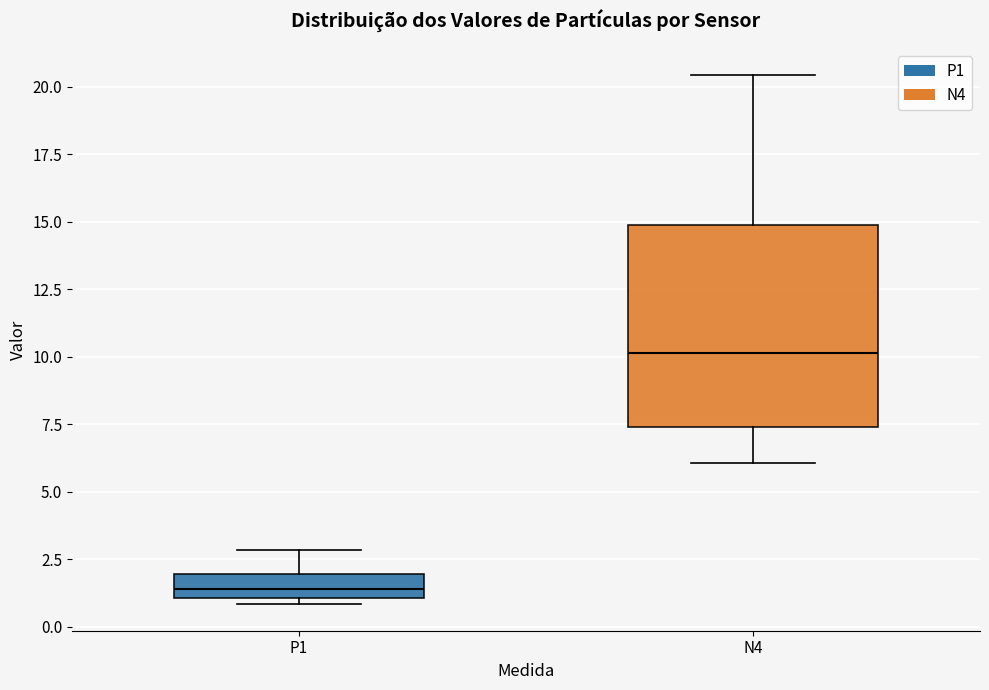

Reading left to right, transcribe this box plot: for each box, give where its median line is, the range the box spans, and where its two whiskers end, as read against the y-axis. The values are not printed on the chart, so give them approximately, as read against the axis.

P1: median 1.5, box 1.0 to 2.0, whiskers 1.0 (just below the box's lower edge) to 3.0
N4: median 10.0, box 7.5 to 15.0, whiskers 6.0 to 20.5